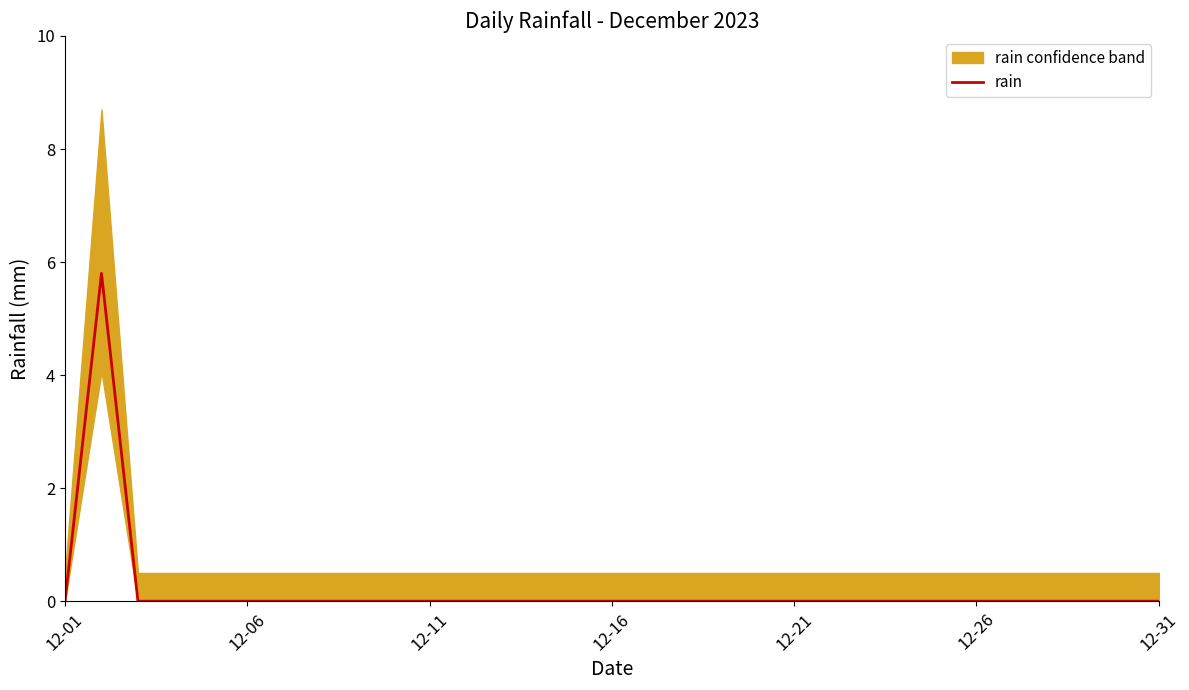

What position from the right is 24?

7